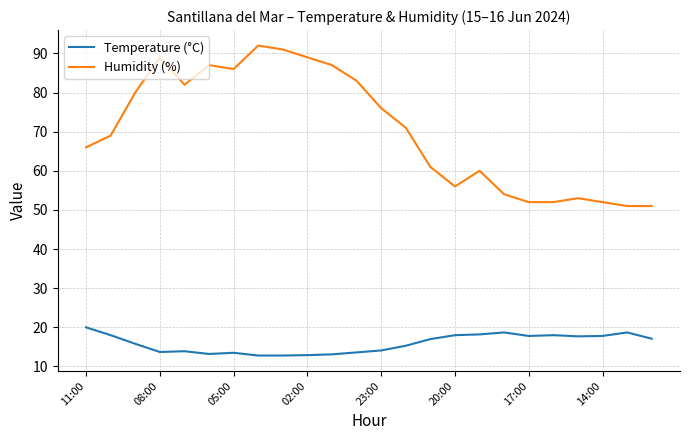

What is the difference between the maximum and second lowest values in the Temperature (°C) series?

7.2